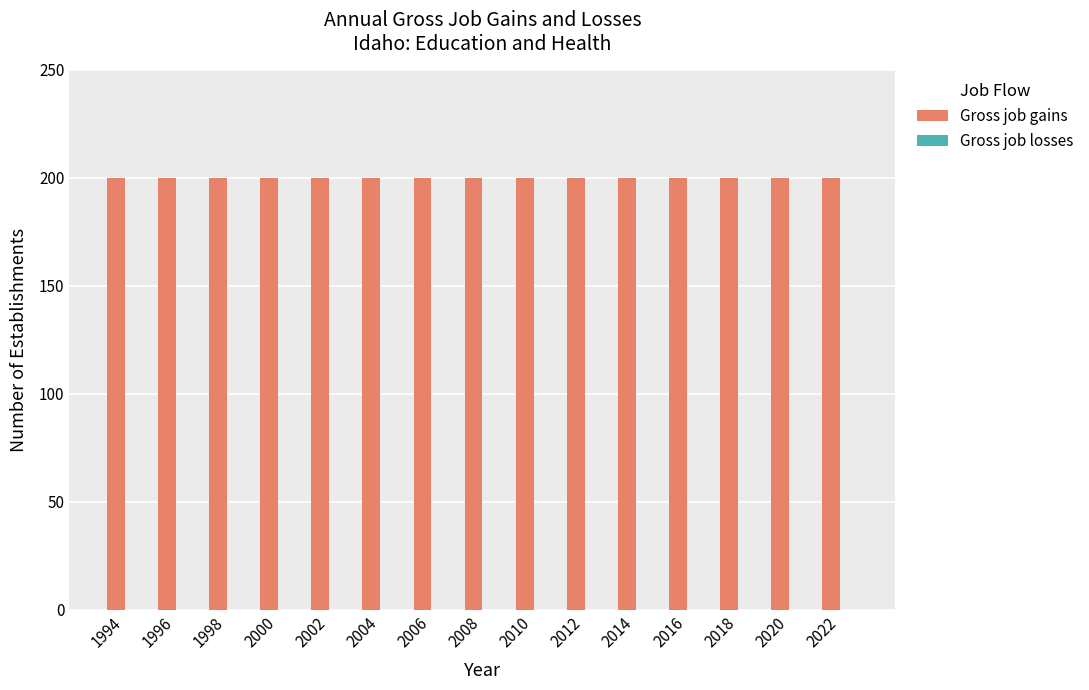

Which category has the lowest value in the Gross job losses series?

1994